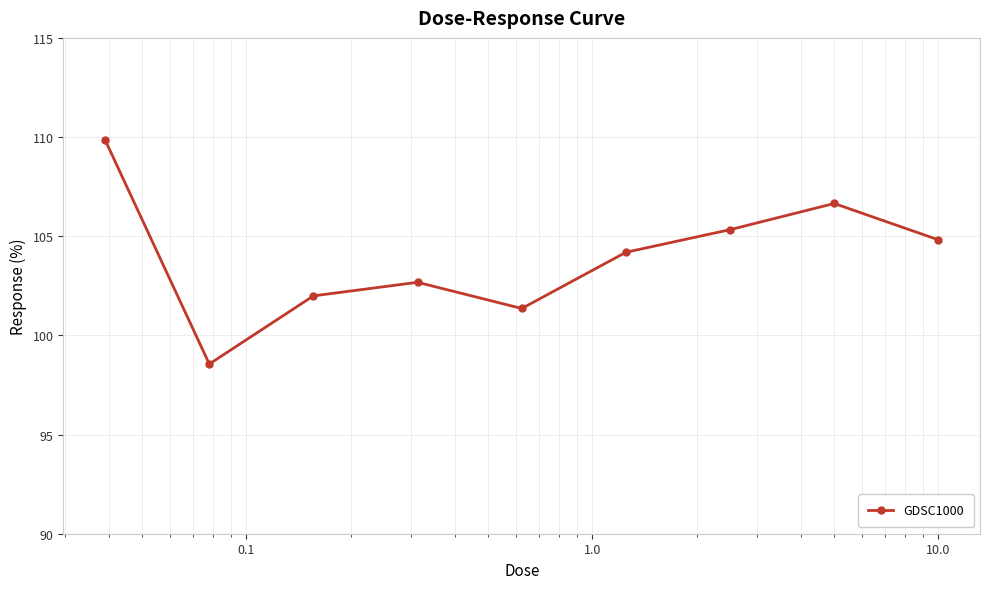

What is the difference between the maximum and minimum values?

11.3